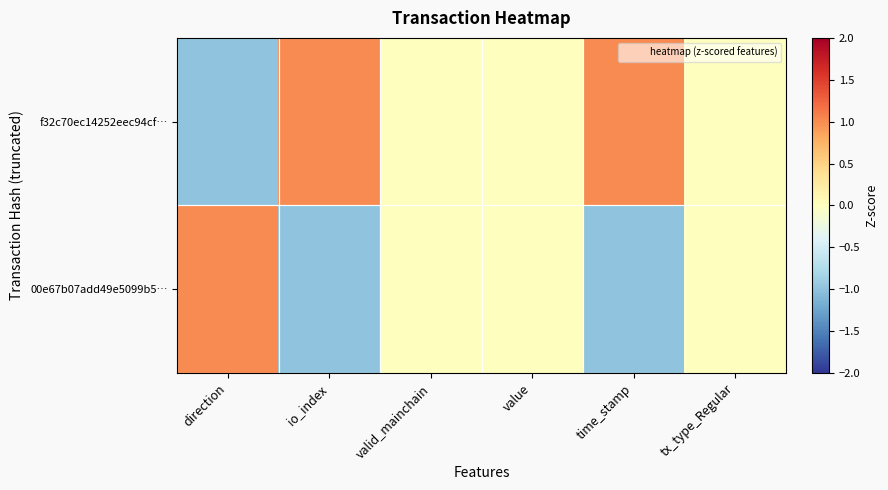

Reading left to right, transcribe all the data shown in this chart.

f32c70ec14252eec94cf…: direction=-1	io_index=1	valid_mainchain=0	value=0	time_stamp=1	tx_type_Regular=0
00e67b07add49e5099b5…: direction=1	io_index=-1	valid_mainchain=0	value=0	time_stamp=-1	tx_type_Regular=0